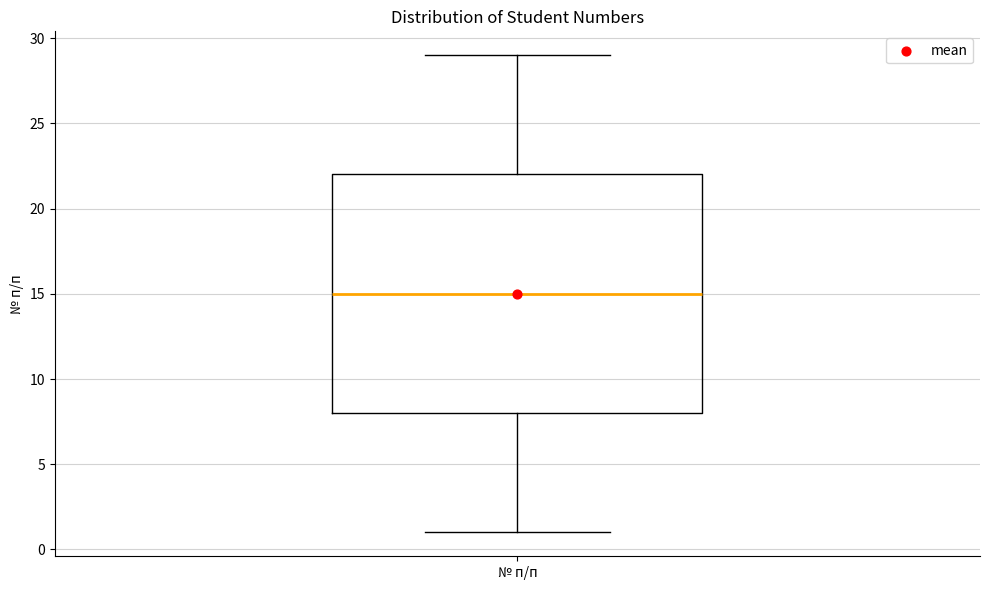

Read this box plot against the y-axis: the position of the median line, the range covered by the box, and the ends of both whiskers. The values are not printed on the chart, so give them approximately, as read against the axis.

median 15, box 8 to 22, whiskers 1 to 29